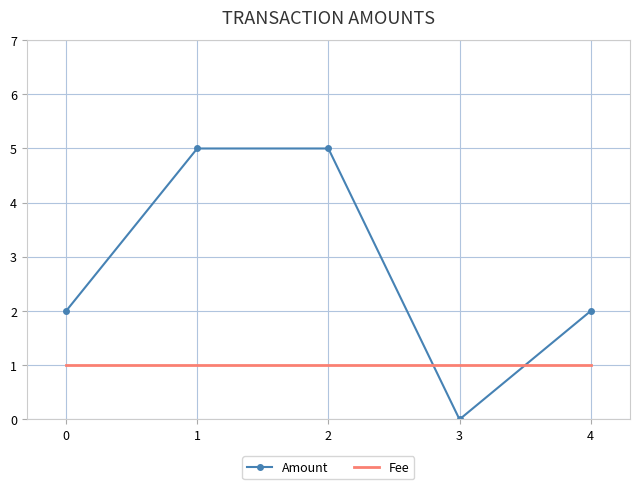

What are all the series names shown in the legend?

Amount, Fee